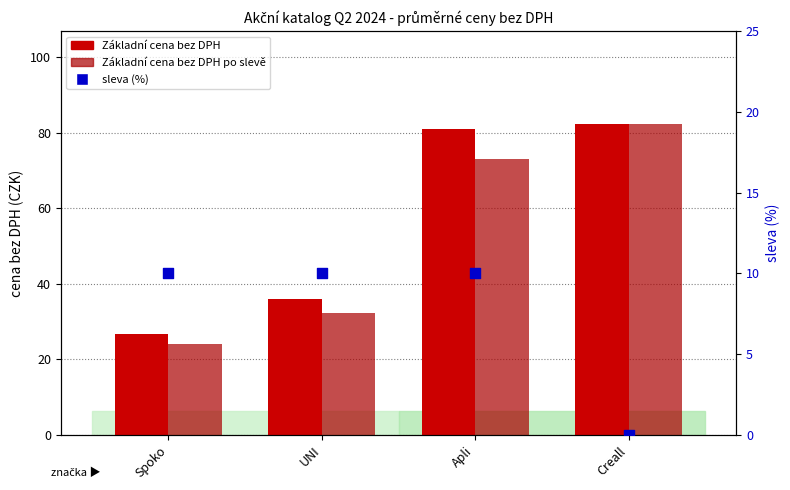

Which series has the largest total across all categories?

Základní cena bez DPH